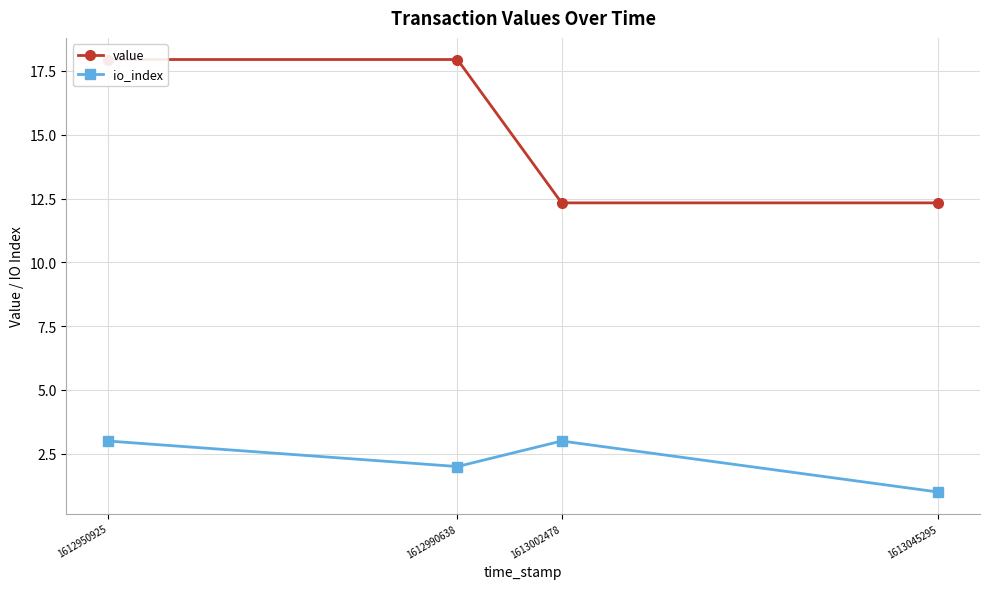

What is the difference between the second highest and second lowest values in the value series?

5.6